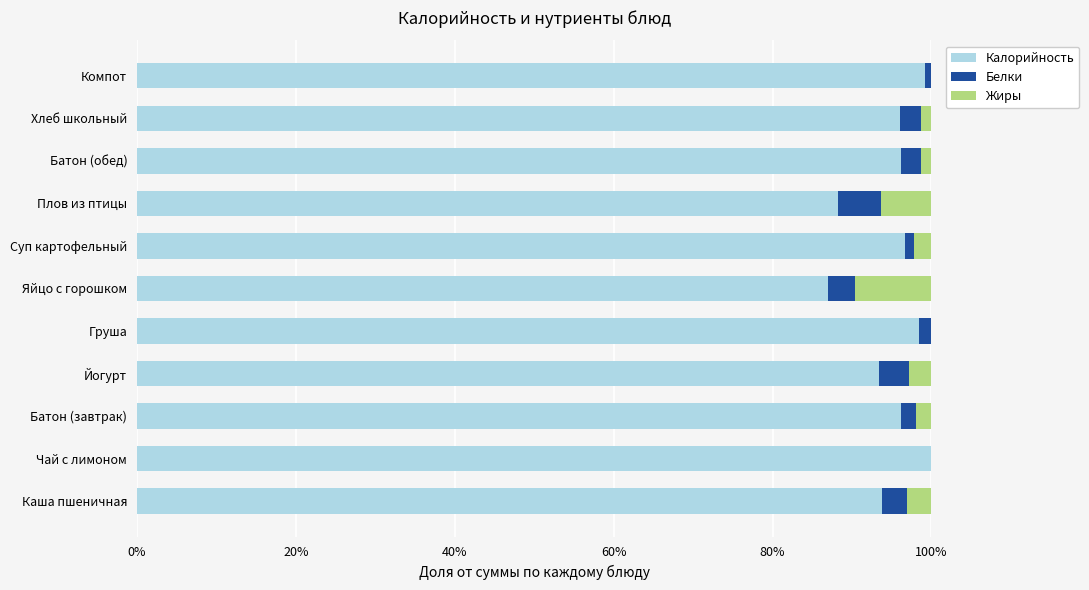

The Калорийность series shows 164.0 at Йогурт. True or false?

False